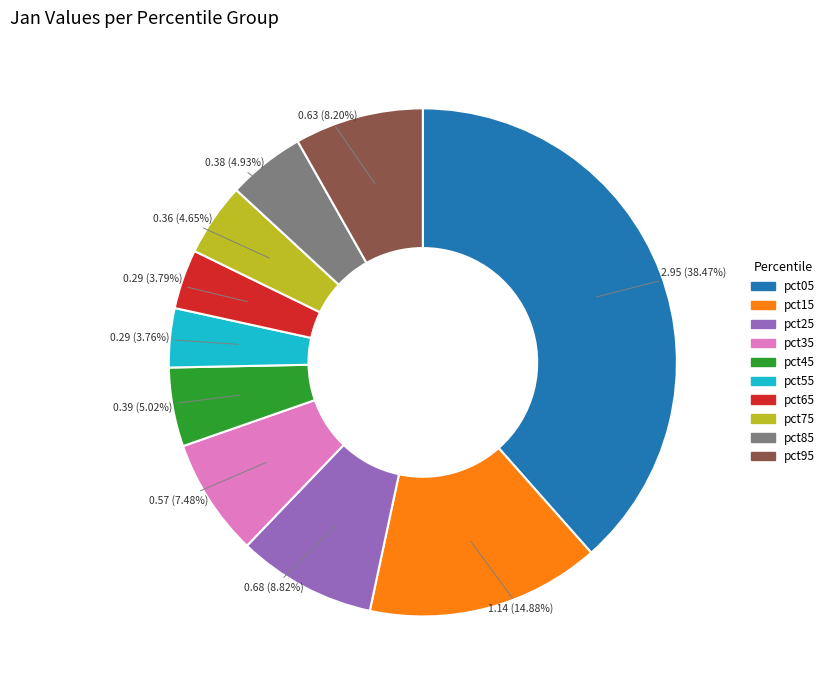

Which has a higher value, pct25 or pct45?

pct25